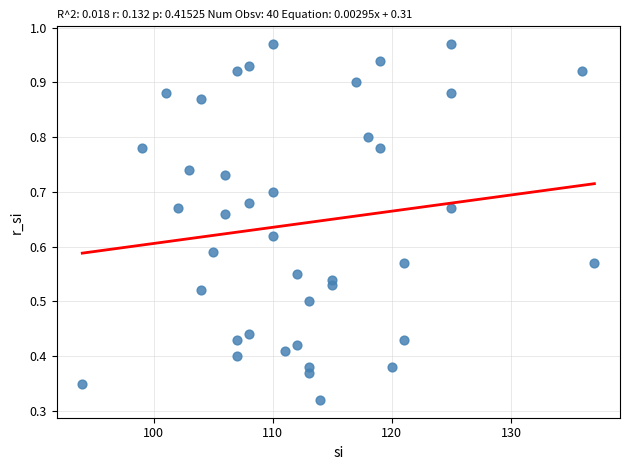

What is the range of X values (max minus min)?

43.0